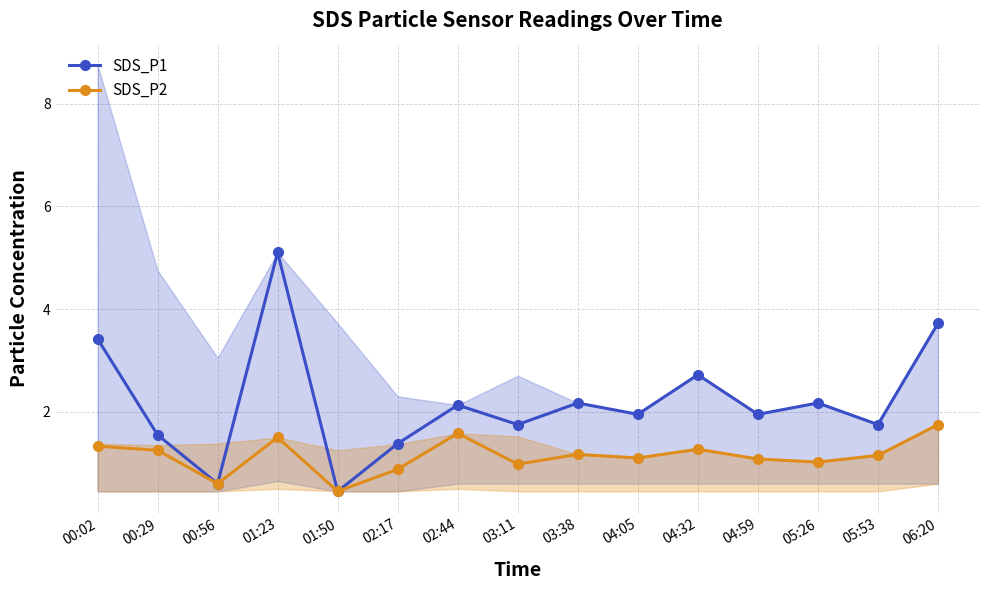

True or false: SDS_P2 and SDS_P1 intersect in this chart.

False